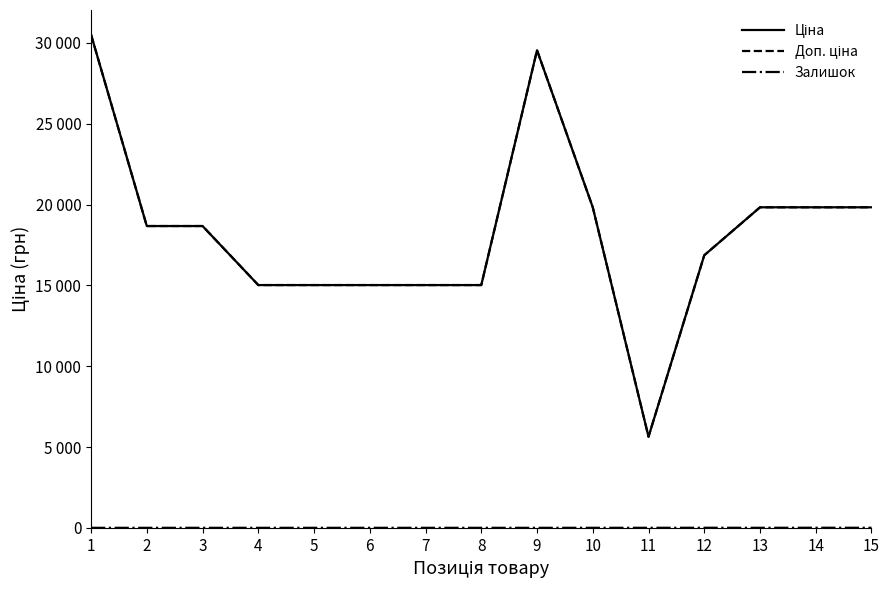

List the labels in order of Ціна value, smallest first.

11, 4, 5, 6, 7, 8, 12, 2, 3, 10, 13, 14, 15, 9, 1